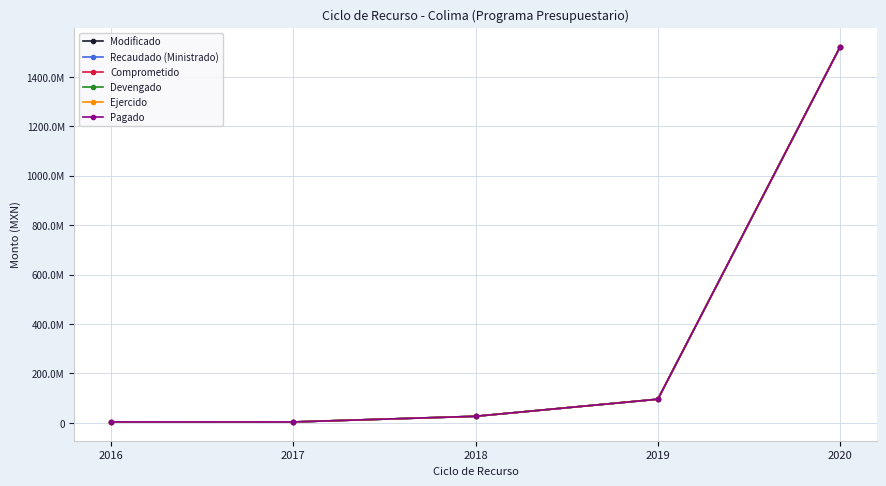

True or false: Comprometido and Recaudado (Ministrado) intersect in this chart.

False